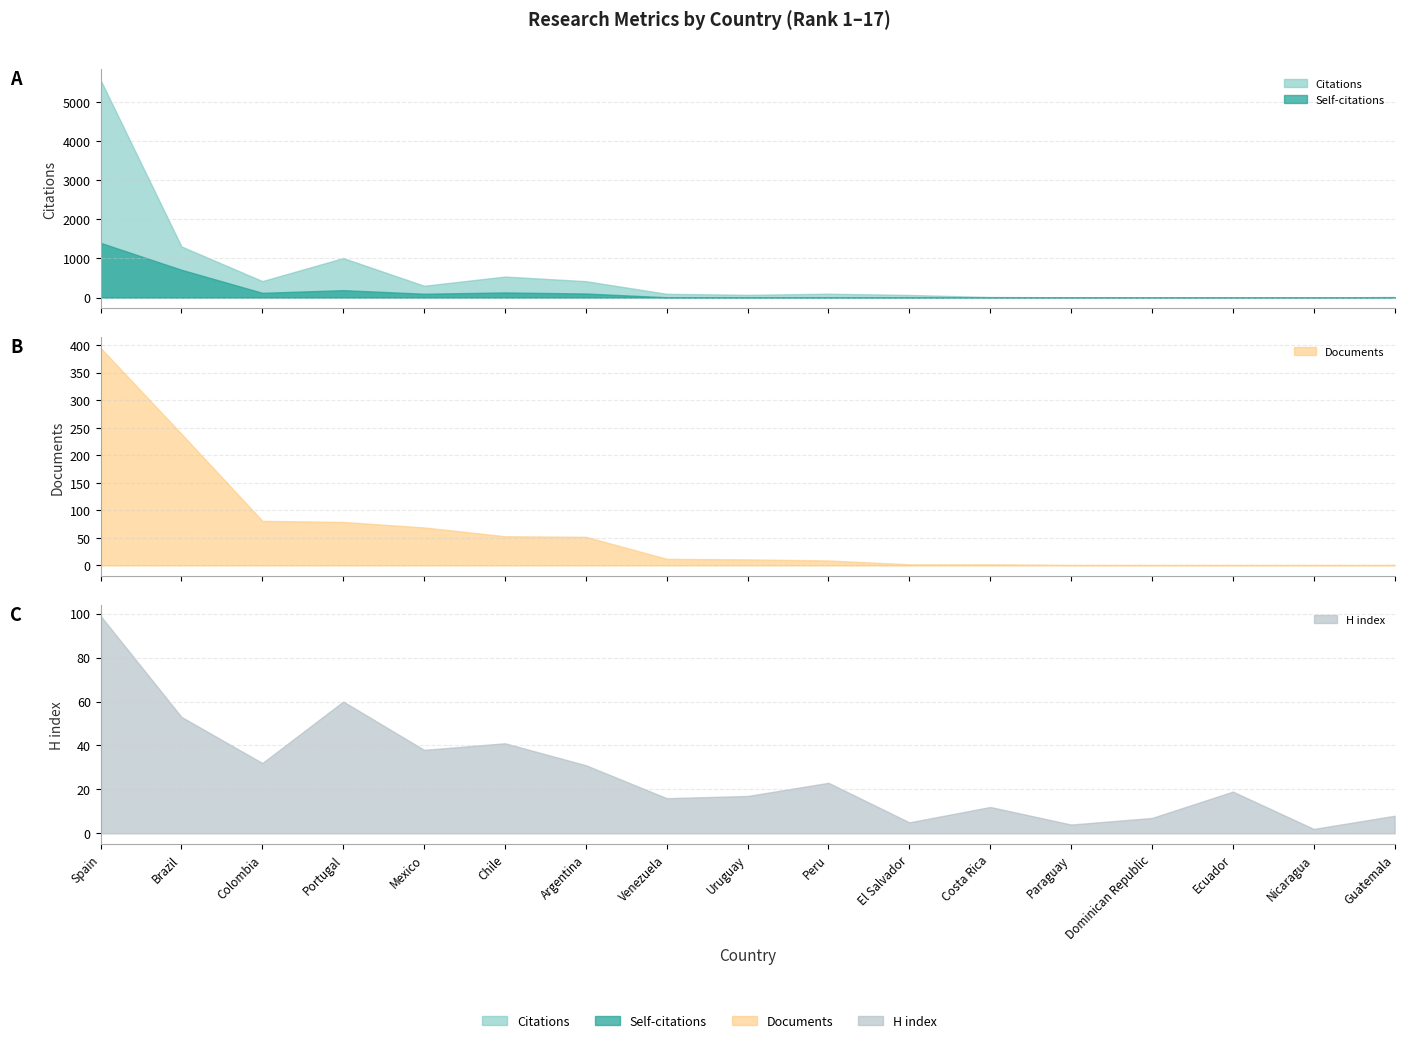

Reading left to right, what are all the values shown in this chart?

Citations: Spain=5571	Brazil=1308	Colombia=421	Portugal=1011	Mexico=301	Chile=537	Argentina=419	Venezuela=95	Uruguay=69	Peru=98	El Salvador=66	Costa Rica=14	Paraguay=5	Dominican Republic=7	Ecuador=2	Nicaragua=0	Guatemala=15
Self-citations: Spain=1401	Brazil=711	Colombia=120	Portugal=189	Mexico=97	Chile=130	Argentina=103	Venezuela=7	Uruguay=5	Peru=3	El Salvador=1	Costa Rica=0	Paraguay=2	Dominican Republic=0	Ecuador=1	Nicaragua=0	Guatemala=0
Documents: Spain=395	Brazil=239	Colombia=81	Portugal=79	Mexico=69	Chile=53	Argentina=52	Venezuela=12	Uruguay=11	Peru=9	El Salvador=2	Costa Rica=2	Paraguay=1	Dominican Republic=1	Ecuador=1	Nicaragua=1	Guatemala=1
H index: Spain=99	Brazil=53	Colombia=32	Portugal=60	Mexico=38	Chile=41	Argentina=31	Venezuela=16	Uruguay=17	Peru=23	El Salvador=5	Costa Rica=12	Paraguay=4	Dominican Republic=7	Ecuador=19	Nicaragua=2	Guatemala=8